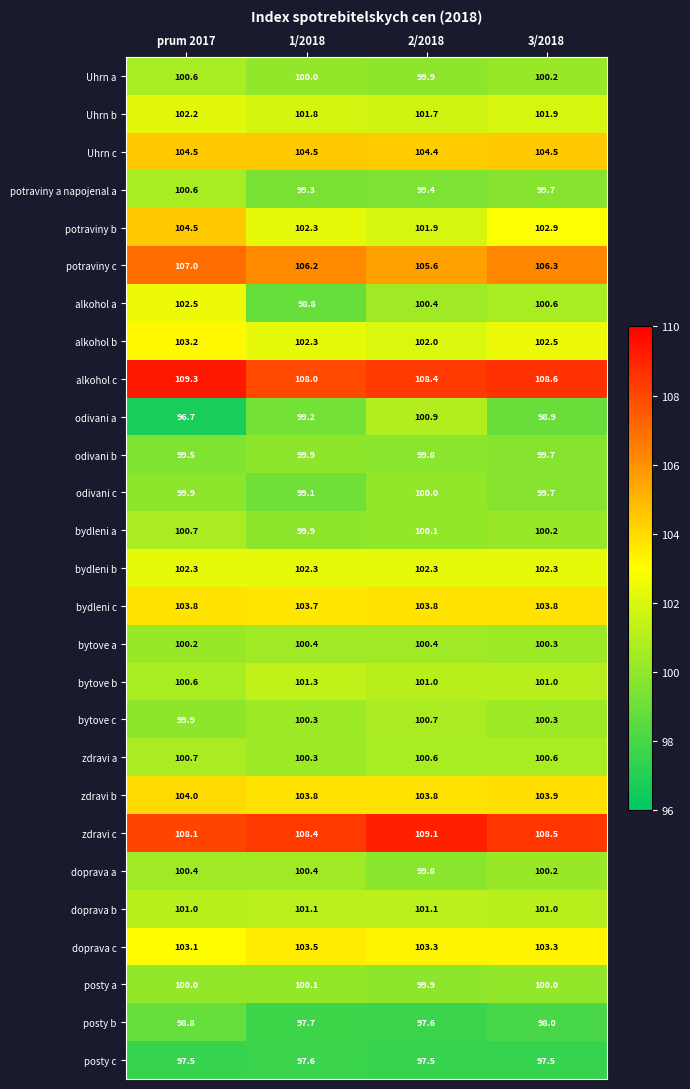

True or false: potraviny c has a value of 106.3 at 3/2018.

True